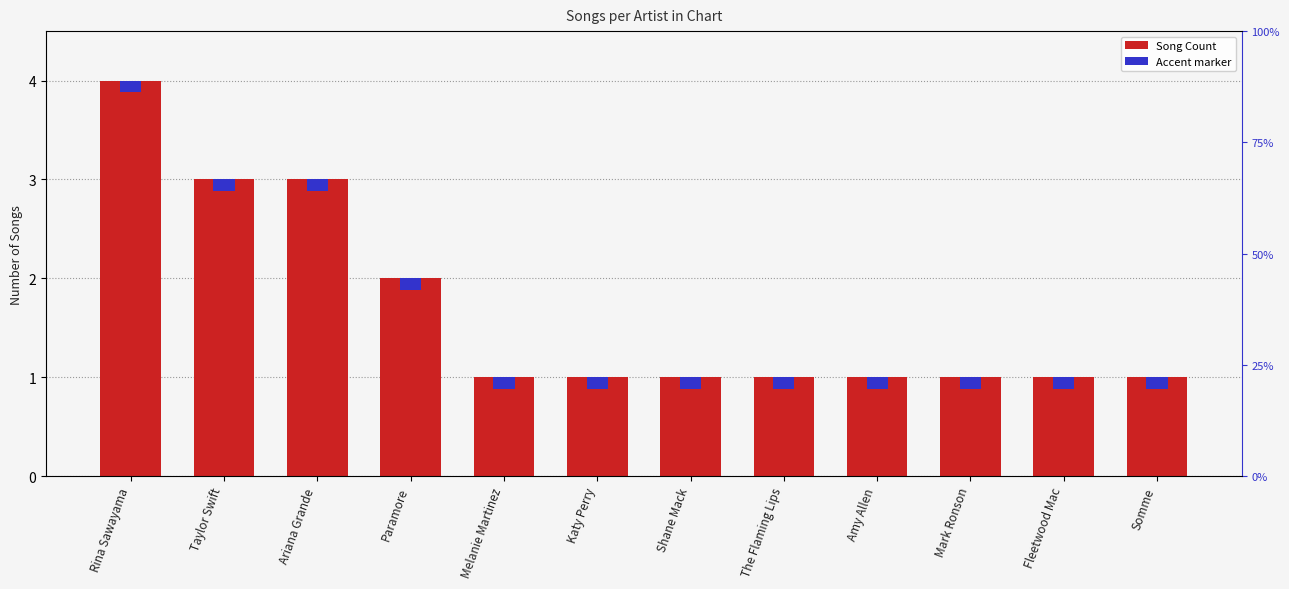

What is the sum of the values at The Flaming Lips and Katy Perry?

2